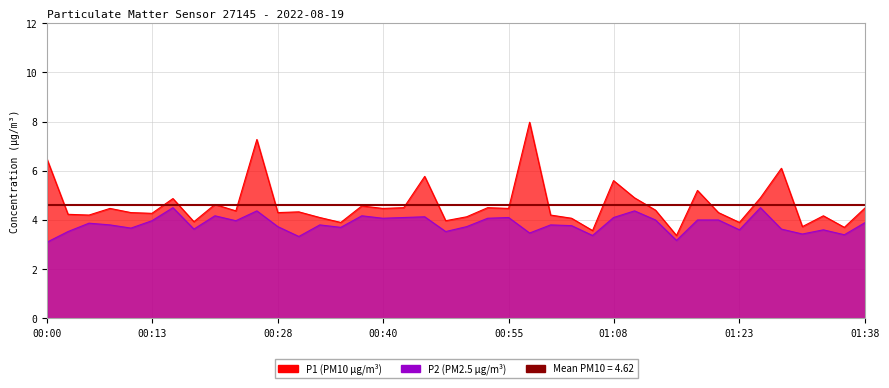

At which label does P1 reach its peak?

00:58